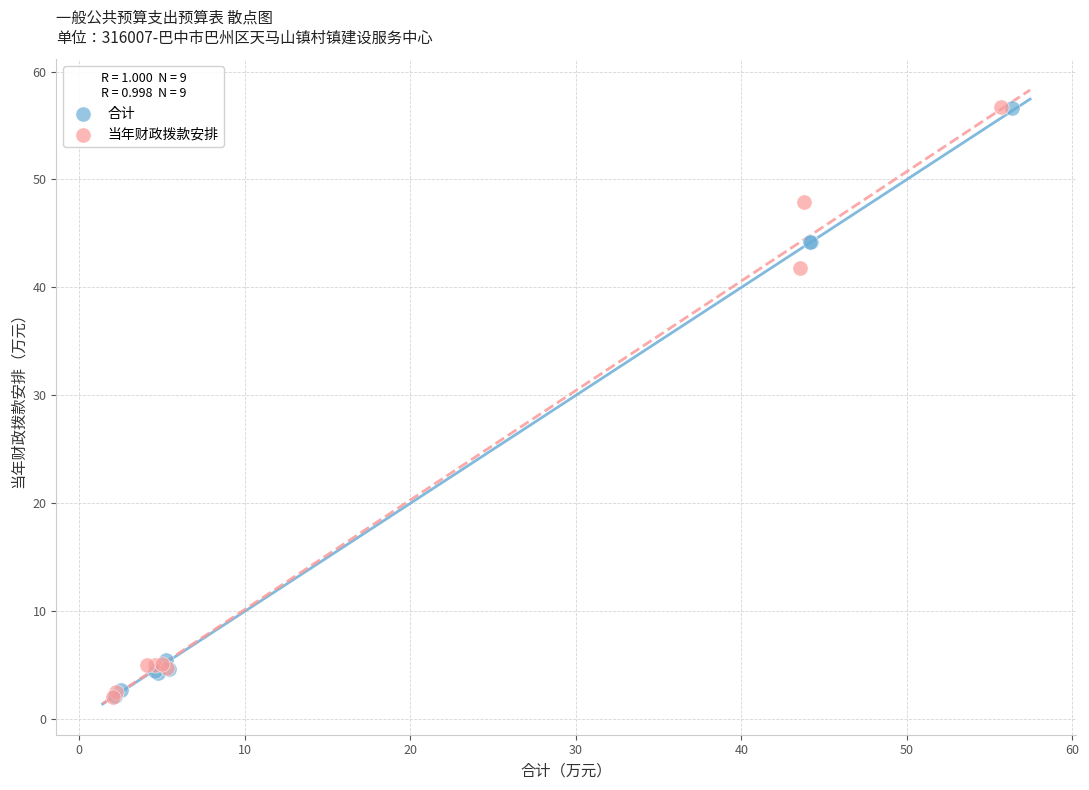

Which series has the largest Y range (max minus min)?

当年财政拨款安排